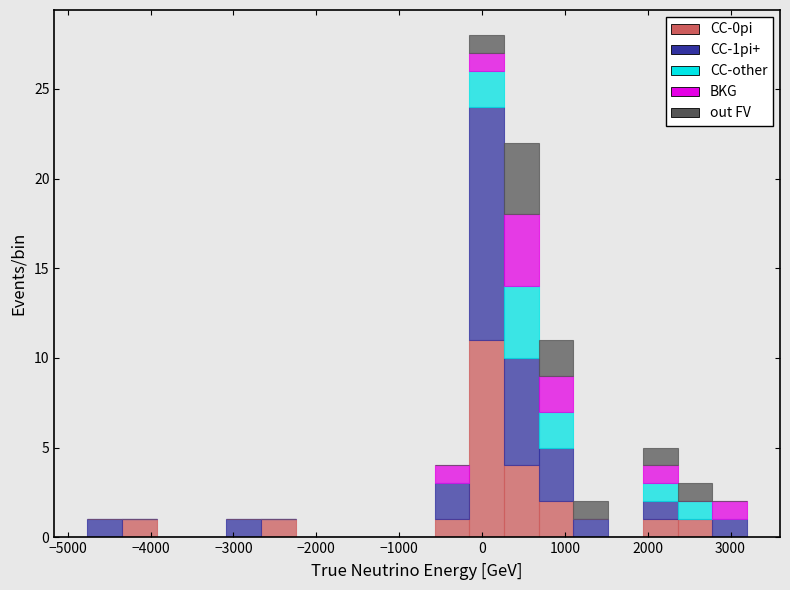

Which range on the x-axis has the tallest stacked bar (by total height)?

-200 to 300